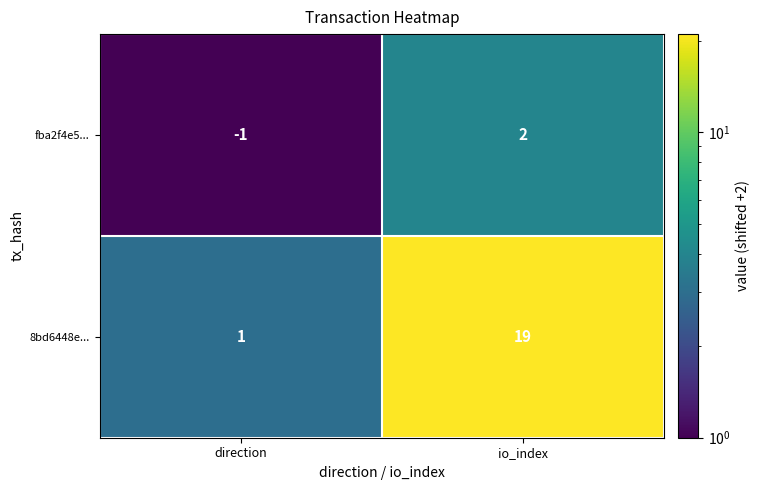

Which series has the largest range (max minus min)?

8bd6448e...